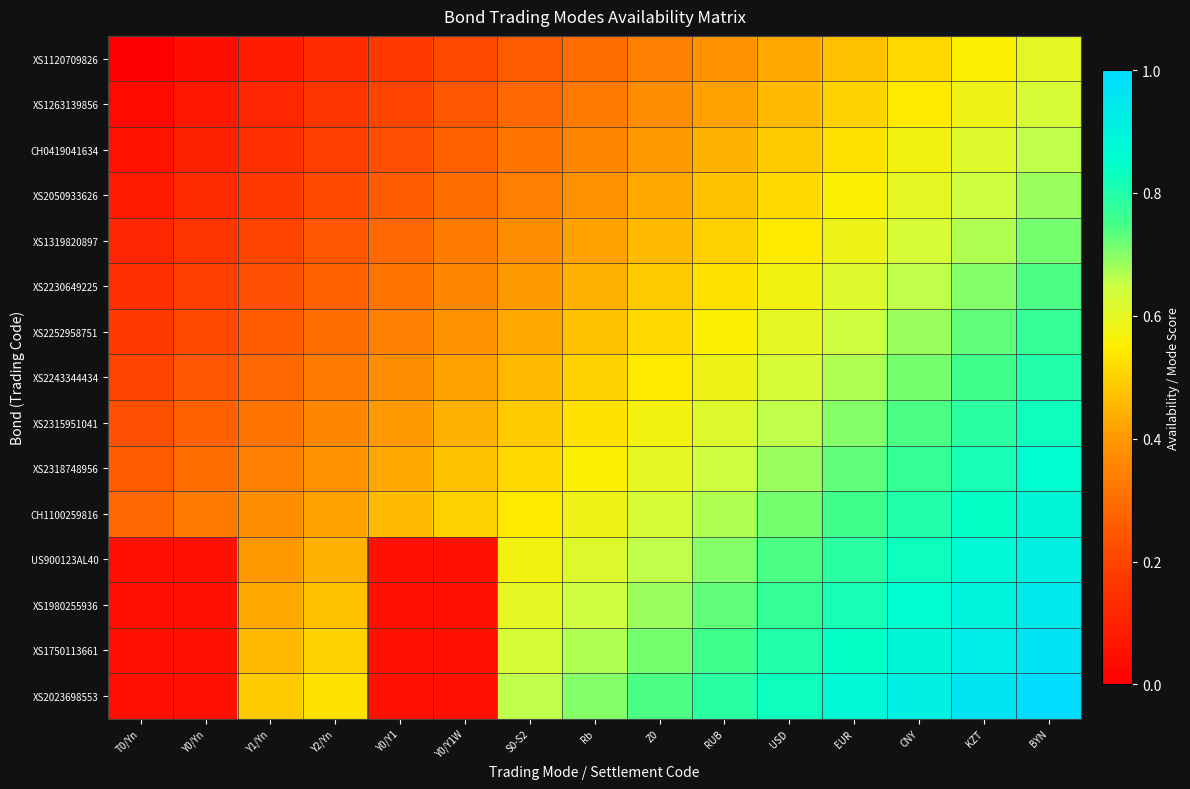

What is the difference between the highest and lowest values at KZT?

0.4